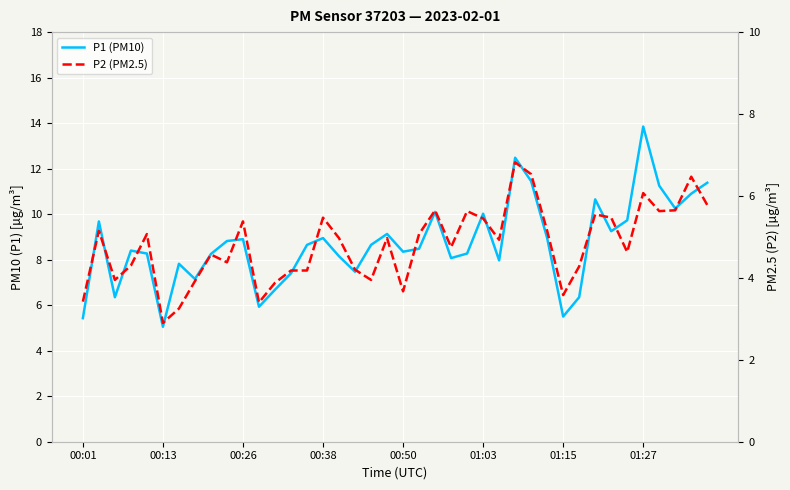

What is the difference between the maximum and minimum values in the P2 (PM2.5) series?

3.9